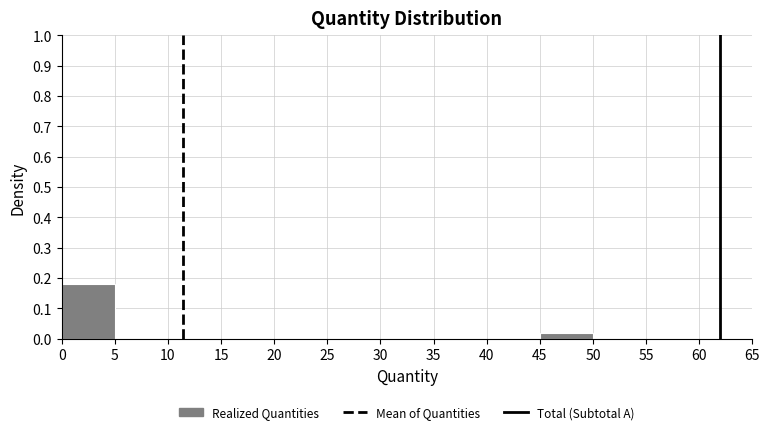

Reading left to right, transcribe this chart: for each bar, give the range it covers on the x-axis and its height. The values are not printed on the chart, so give them approximately, as read against the axis.

0 to 5: 0.18
5 to 10: 0
10 to 15: 0
15 to 20: 0
20 to 25: 0
25 to 30: 0
30 to 35: 0
35 to 40: 0
40 to 45: 0
45 to 50: 0.02